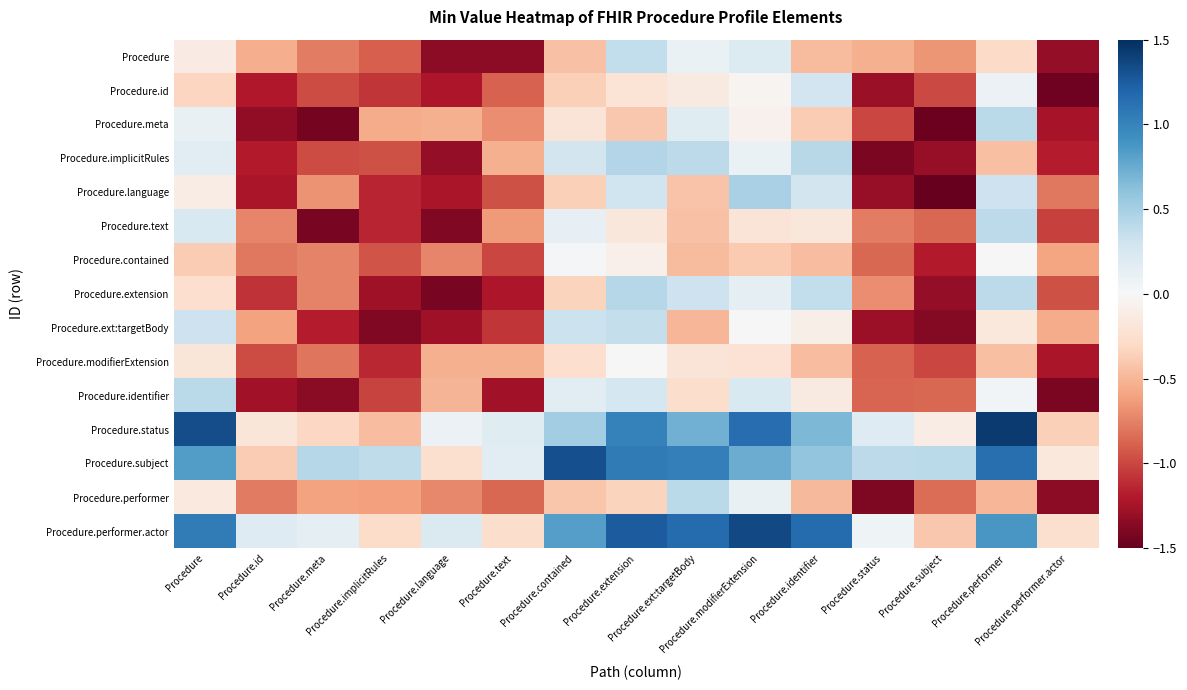

At how many categories does at least one series exceed 0?

14